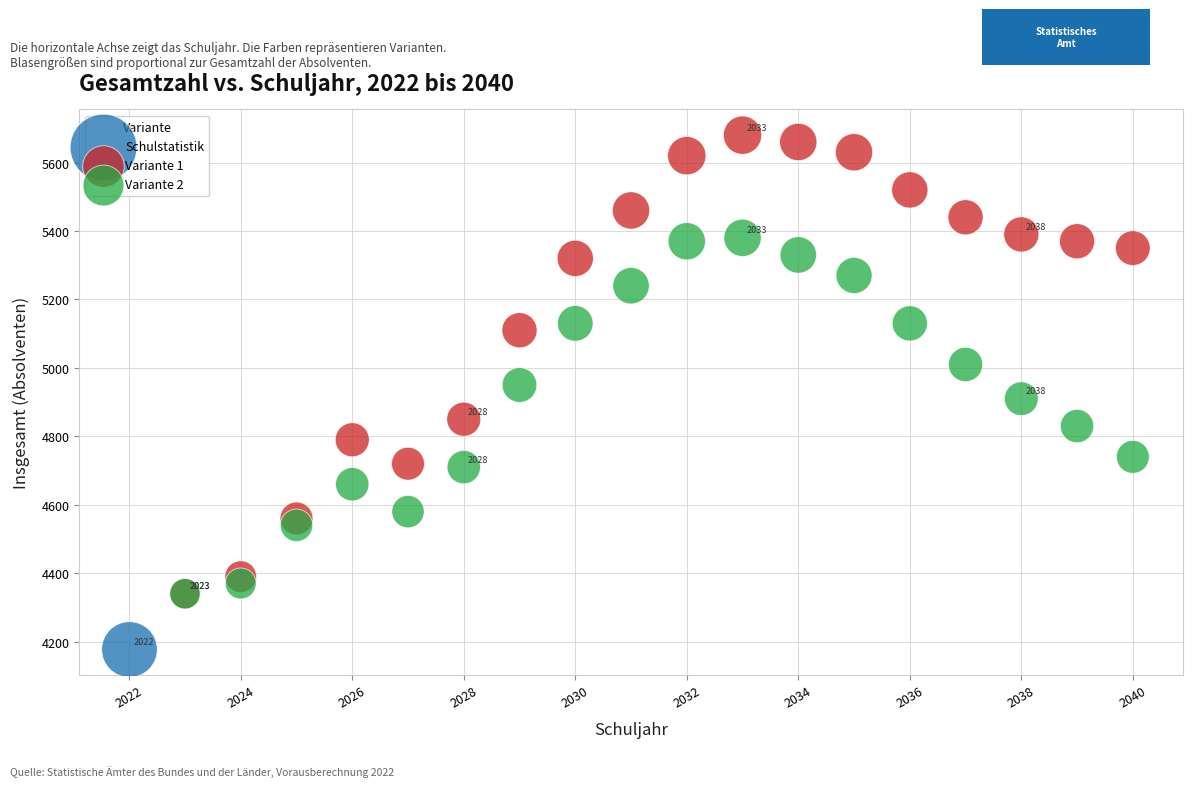

Which series contains the lowest Y value?

Schulstatistik